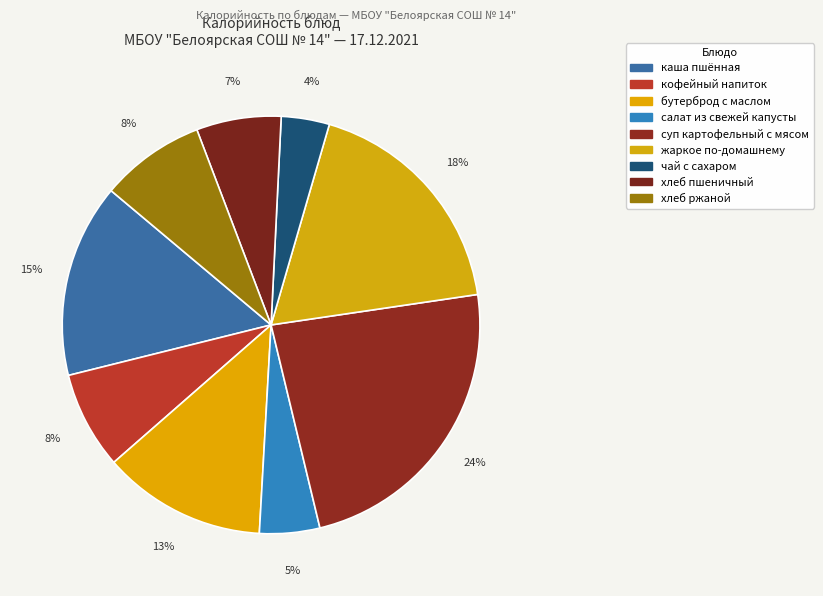

To the nearest percent, what is the difference between the largest and smallest slice percentages?

20%